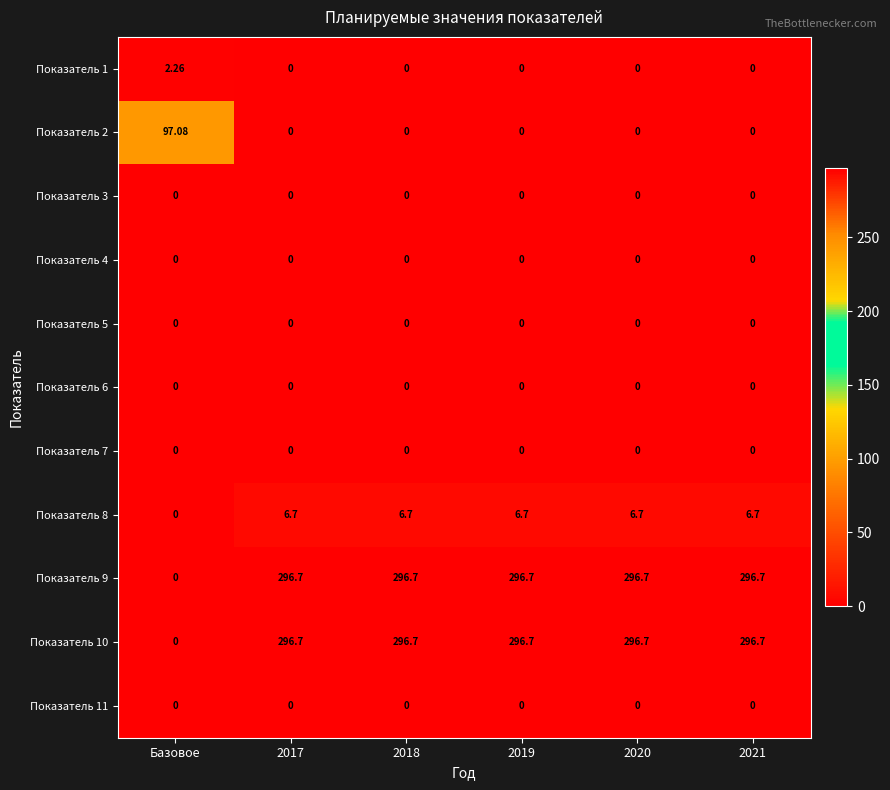

Is the value of Показатель 7 at 2020 greater than the value of Показатель 8 at 2018?

No